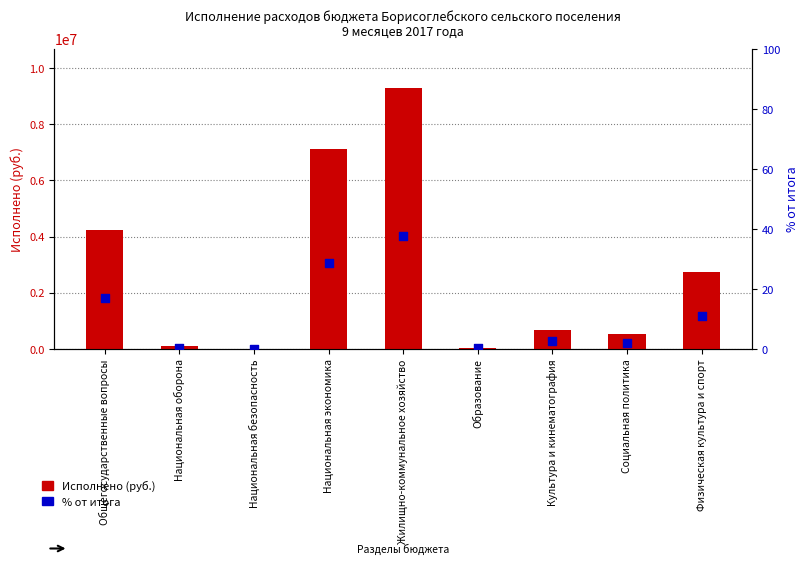

Is the value of % от итога at Национальная экономика greater than the value of Исполнено (руб.) at Культура и кинематография?

No